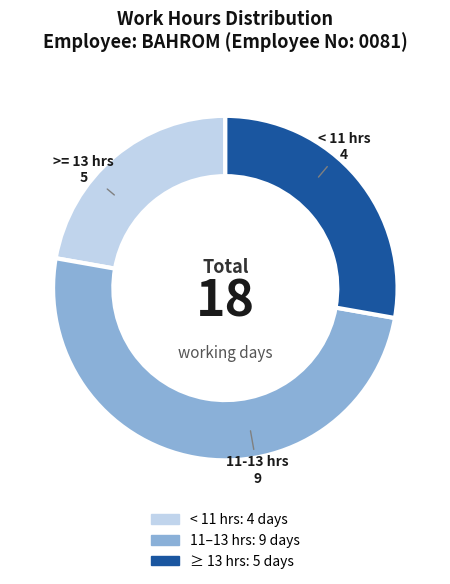

Count the number of slices in the pie.

3